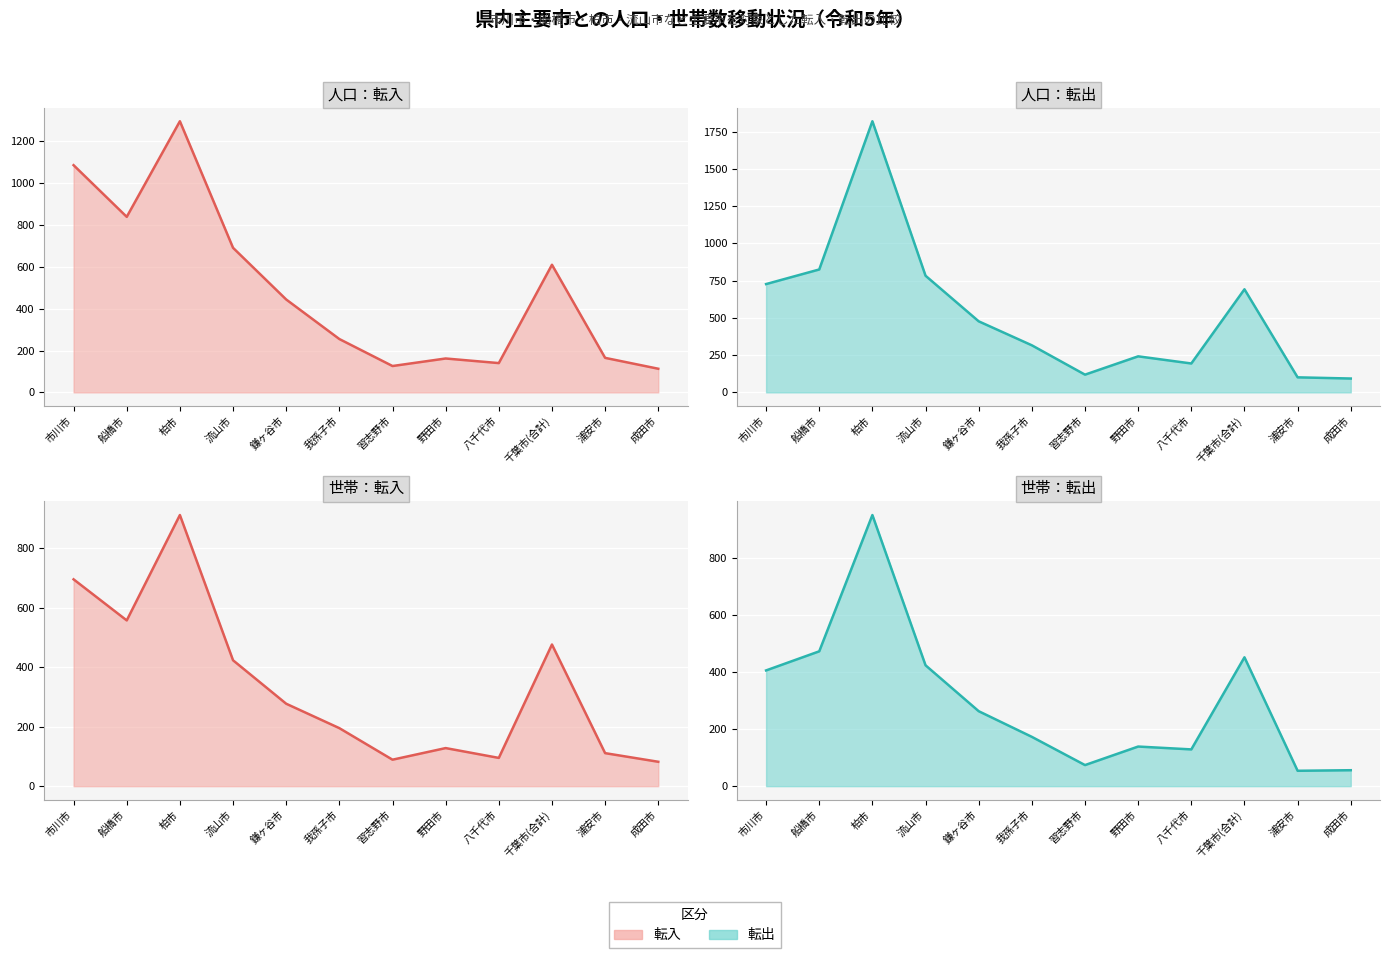

The value of 転出(人口) at 鎌ヶ谷市 is 477. True or false?

True